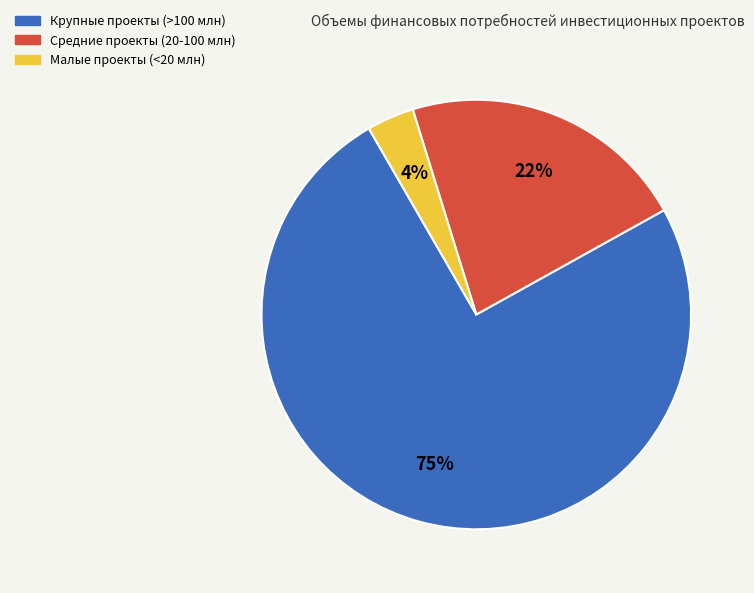

Does any single category account for the majority?

Yes